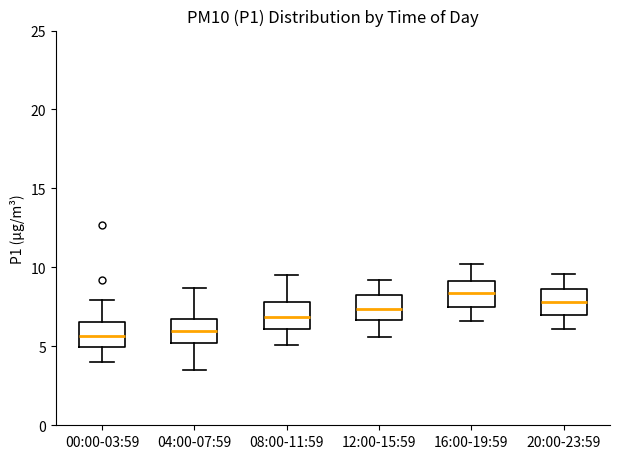

Reading left to right, read every box against the y-axis: the position of its median line, the range the box covers, and the ends of its whiskers. The values are not printed on the chart, so give them approximately, as read against the axis.

00:00-03:59: median 5.5, box 5.0 to 6.5, whiskers 4.0 to 8.0
04:00-07:59: median 6.0, box 5.0 to 6.5, whiskers 3.5 to 8.5
08:00-11:59: median 7.0, box 6.0 to 8.0, whiskers 5.0 to 9.5
12:00-15:59: median 7.5, box 6.5 to 8.5, whiskers 5.5 to 9.0
16:00-19:59: median 8.5, box 7.5 to 9.0, whiskers 6.5 to 10.0
20:00-23:59: median 8.0, box 7.0 to 8.5, whiskers 6.0 to 9.5